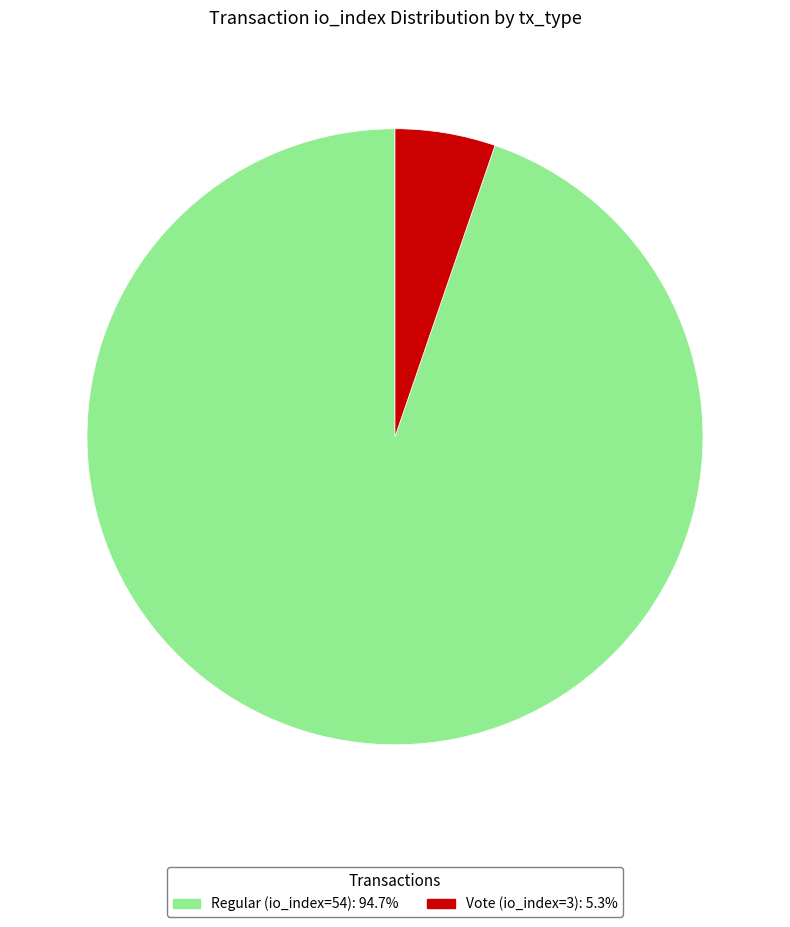

Approximately how many times larger is the value at Regular (io_index=54) compared to Vote (io_index=3)?

18.0